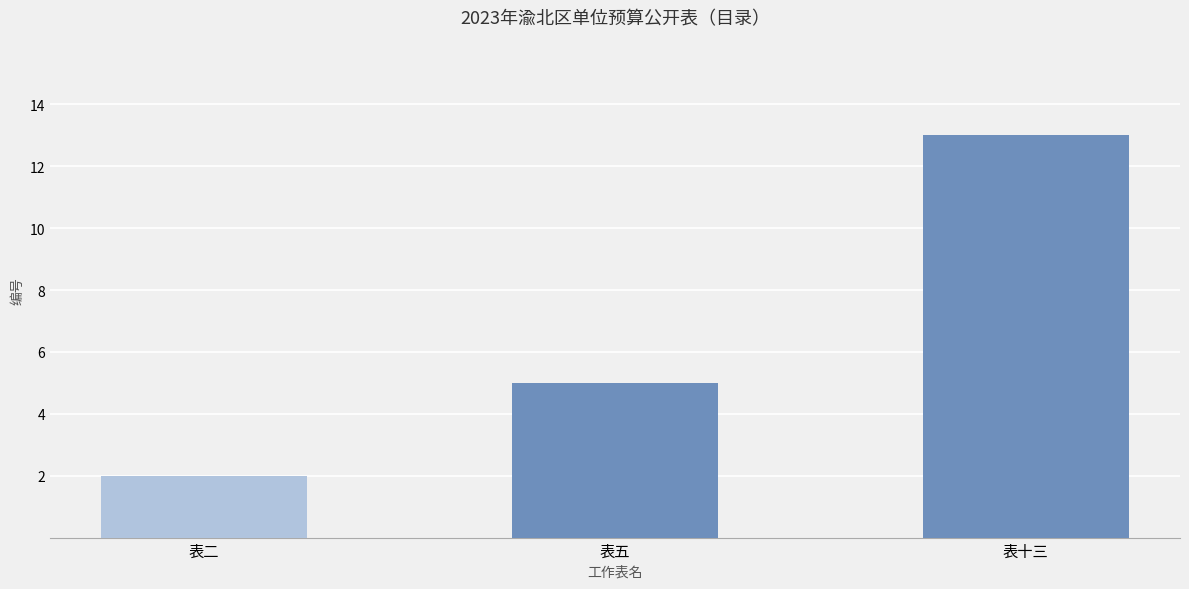

What is the approximate value at 表五?

5